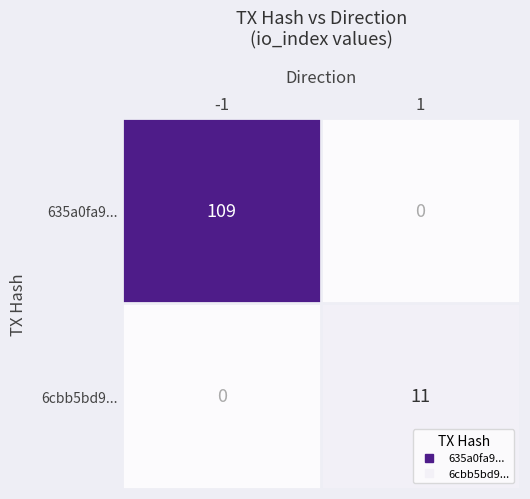

Reading right to left, extract all data points from this chart.

635a0fa9...: 1=0	-1=109
6cbb5bd9...: 1=11	-1=0